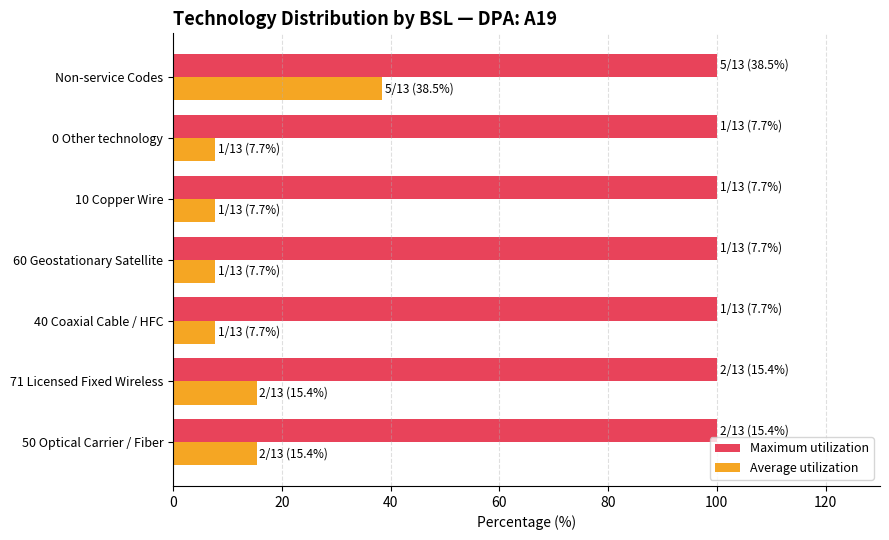

List the series in order of their peak value, highest first.

Maximum utilization, Average utilization